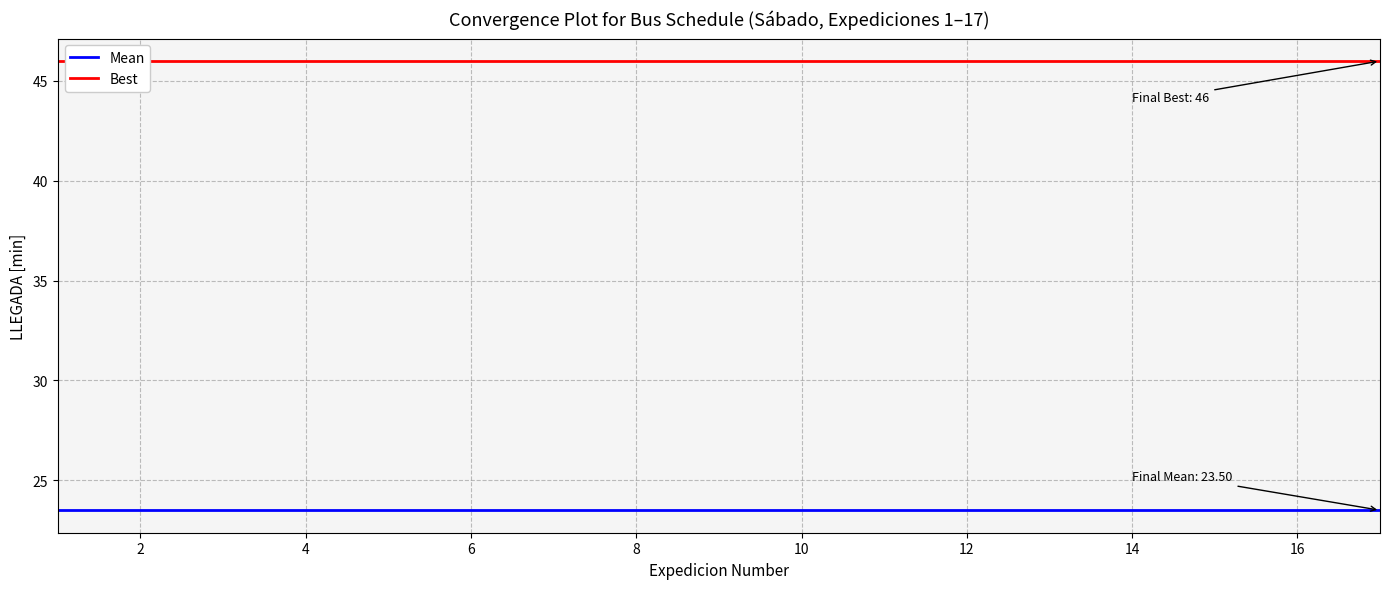

How many categories are shown in the chart?

17